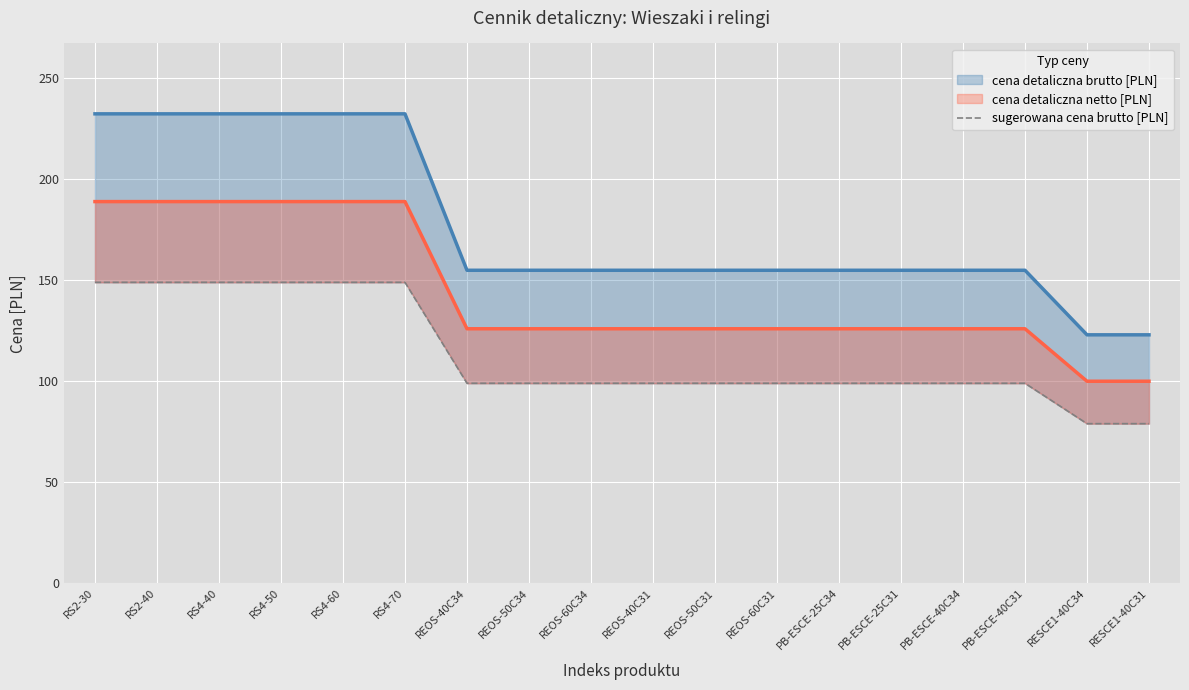

What is the label of the 18th point from the right?

RS2-30